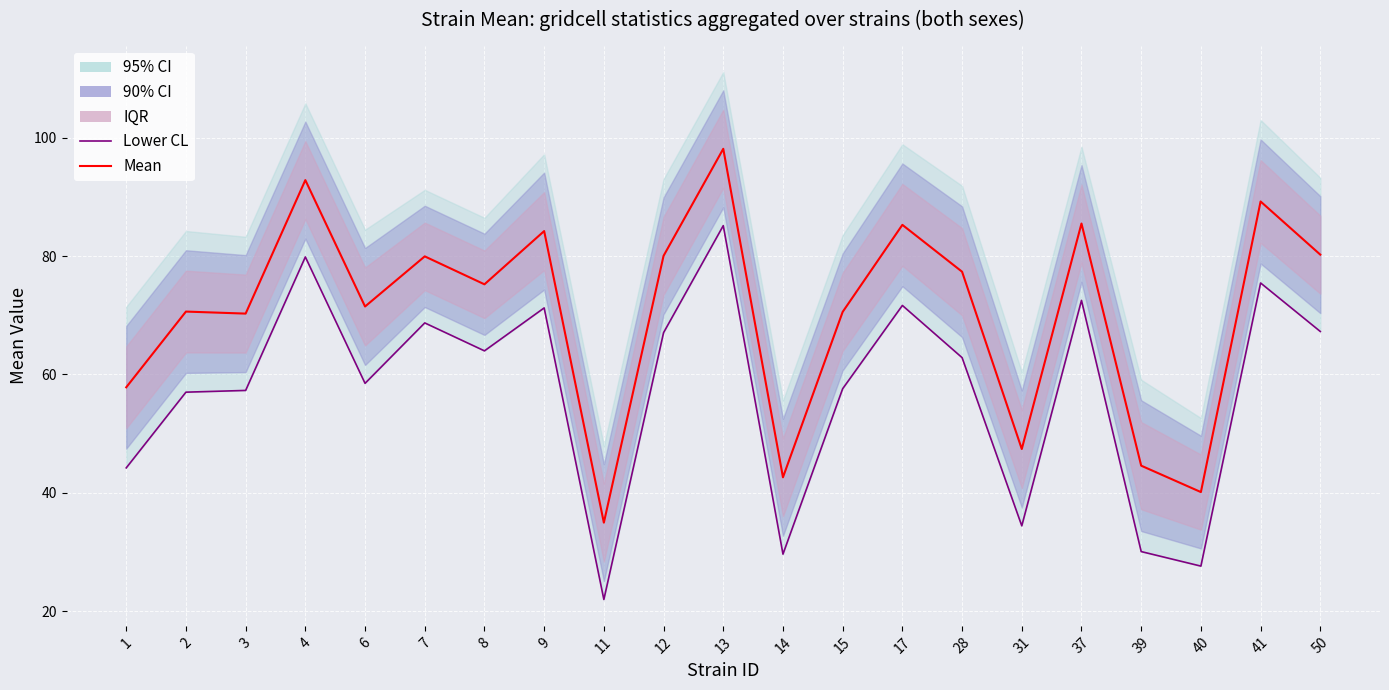

At which category is the sum across all series the highest?

13